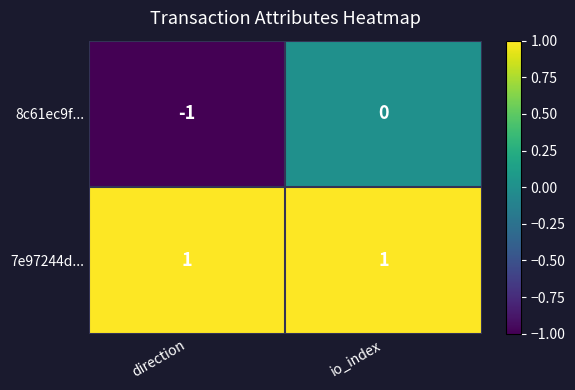

Which category has the lowest value across all series?

direction